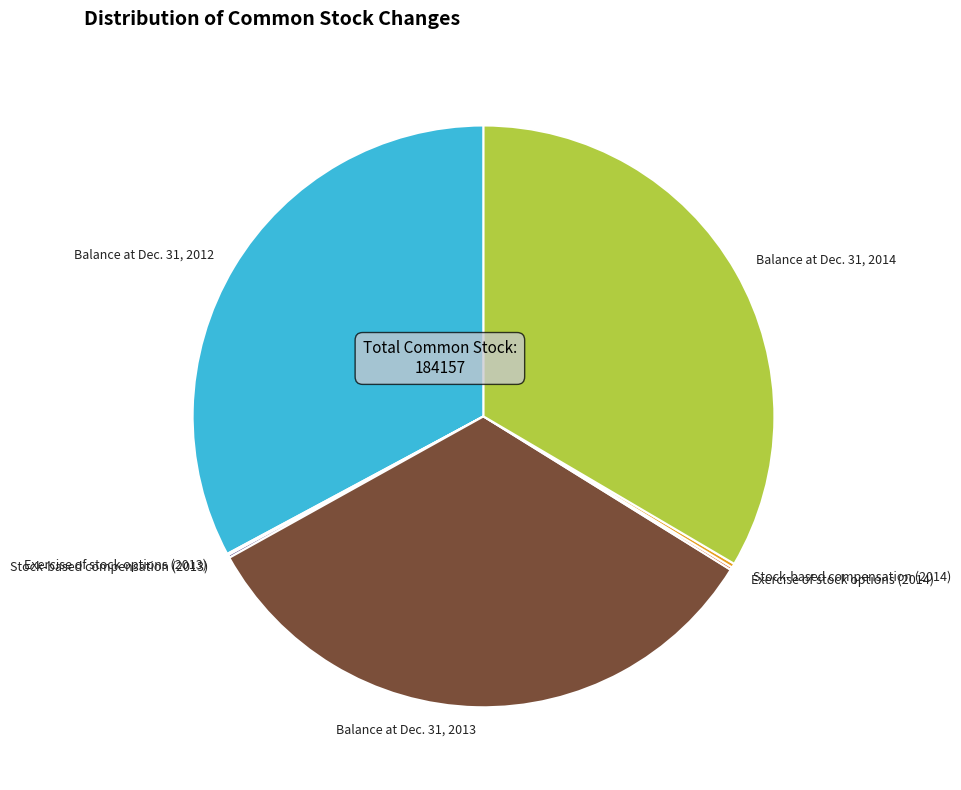

Is there any slice that represents more than half of the pie?

No